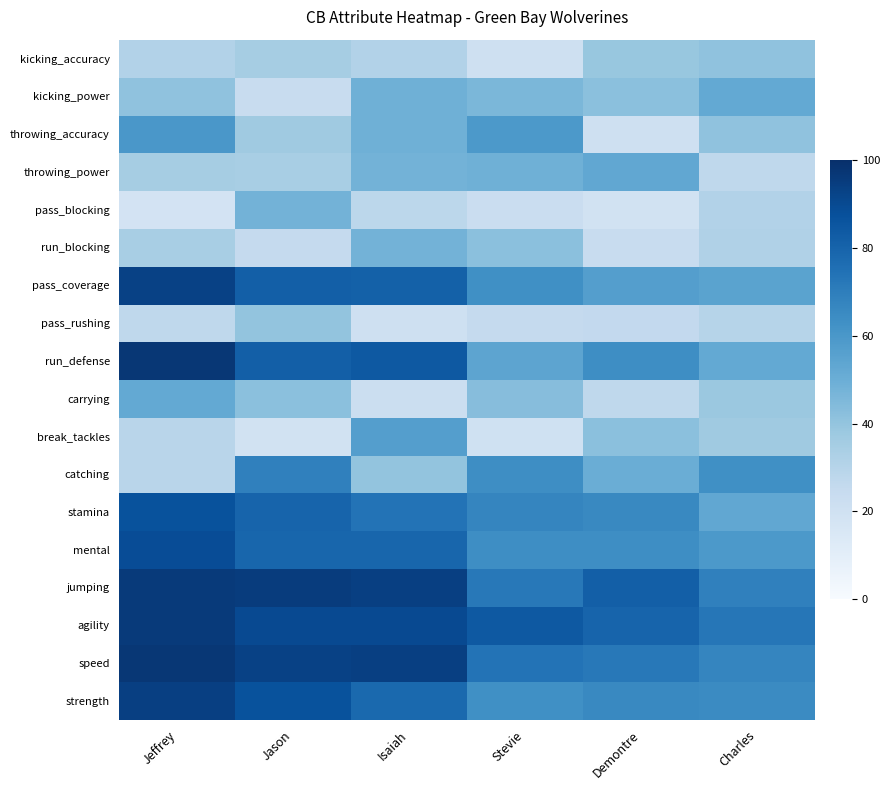

At how many categories does at least one series exceed 85?

3